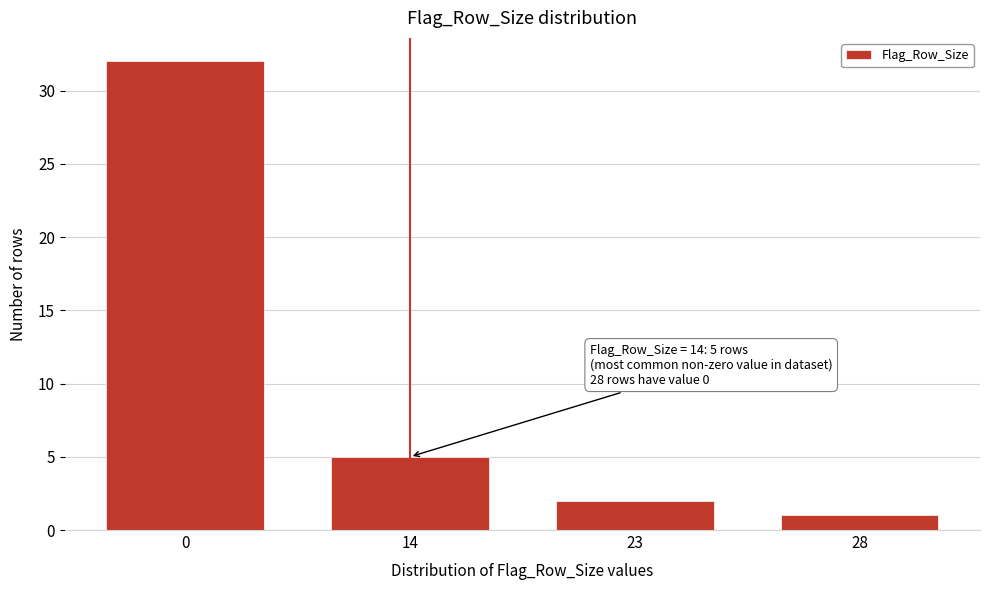

Reading left to right, transcribe all the data shown in this chart.

32	5	2	1